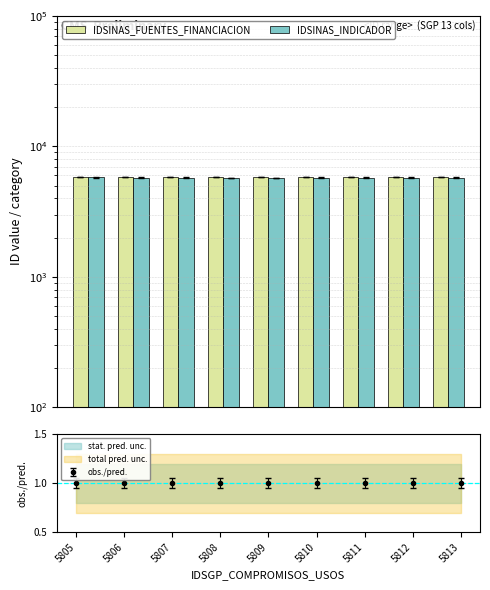

Where is IDSINAS_INDICADOR nearest to the value 5773?

5811